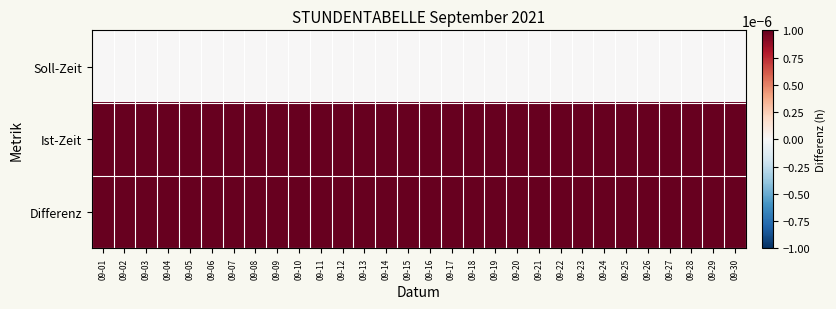

At which category is the sum across all series the highest?

09-01